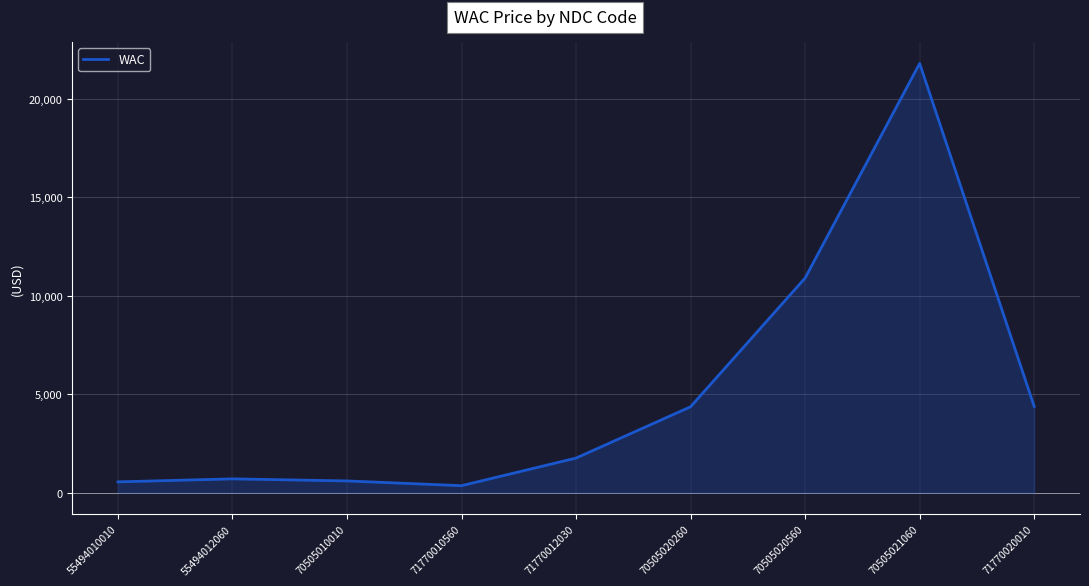

Which label corresponds to the largest value in the chart?

70505021060